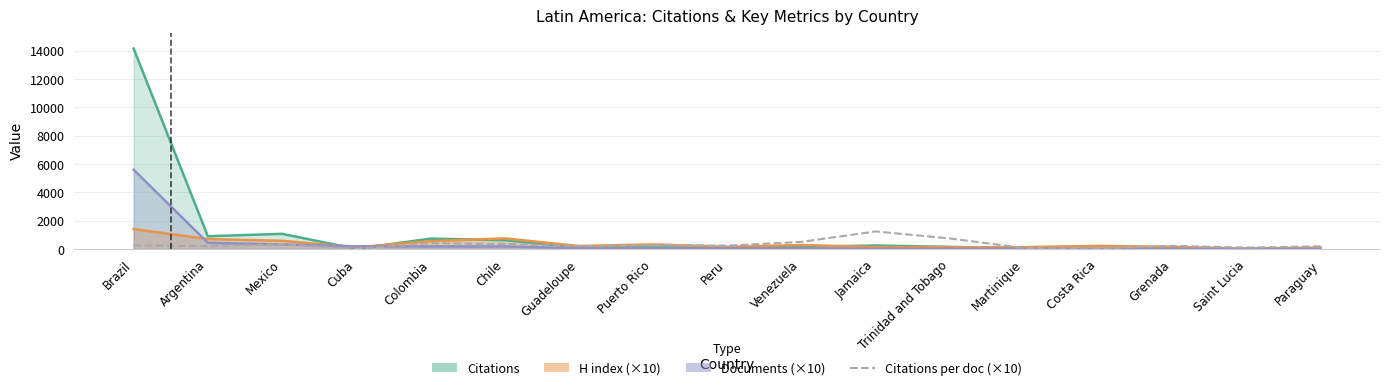

What is the label of the 16th point from the right?

Argentina